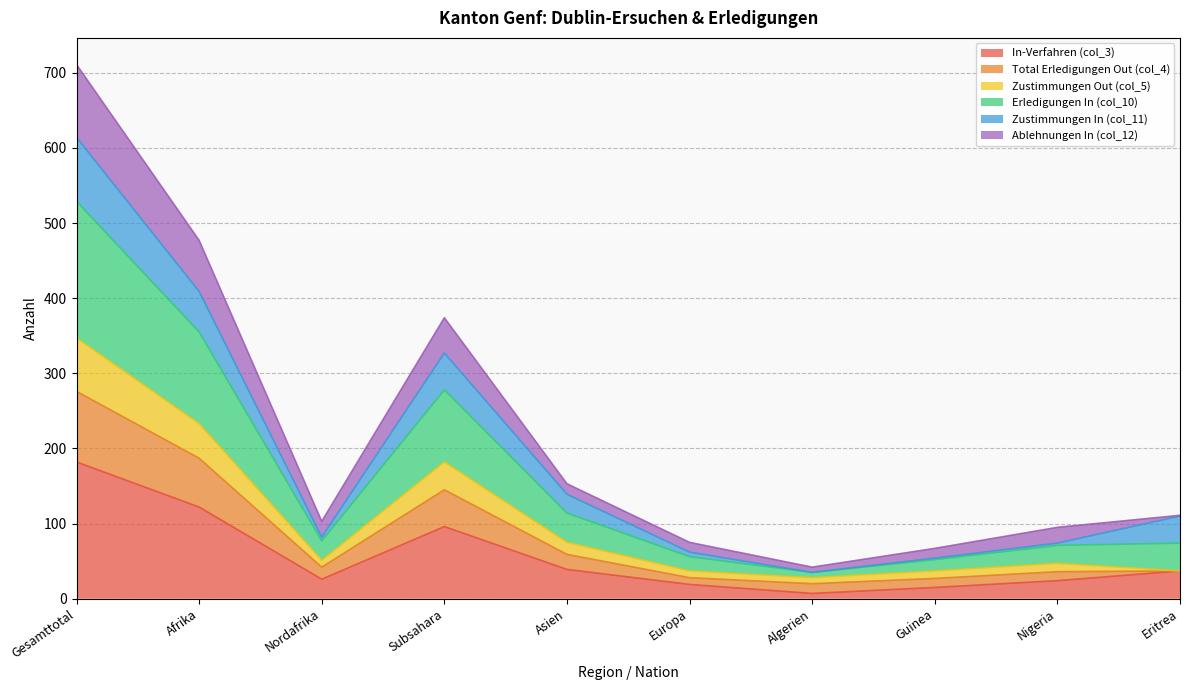

Does the chart display data point markers on the line(s)?

No